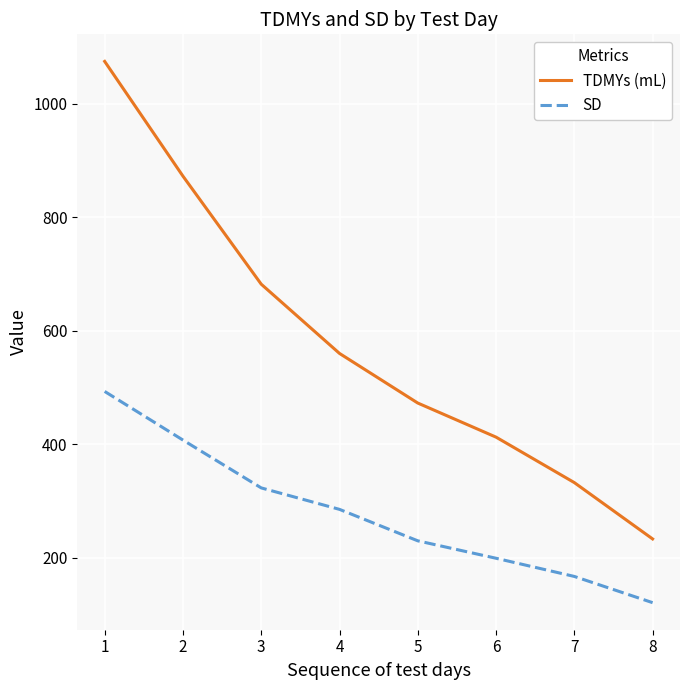

What are all the series names shown in the legend?

TDMYs (mL), SD